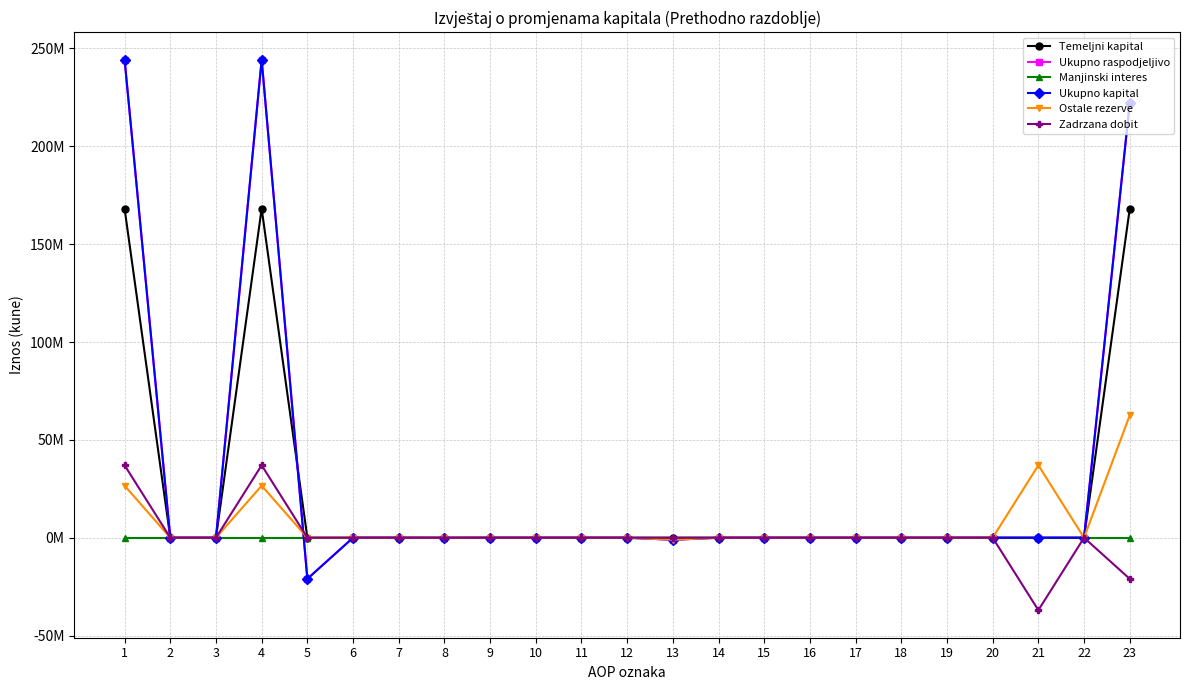

Is the value of Ukupno kapital at 6 greater than the value of Zadrzana dobit at 4?

No